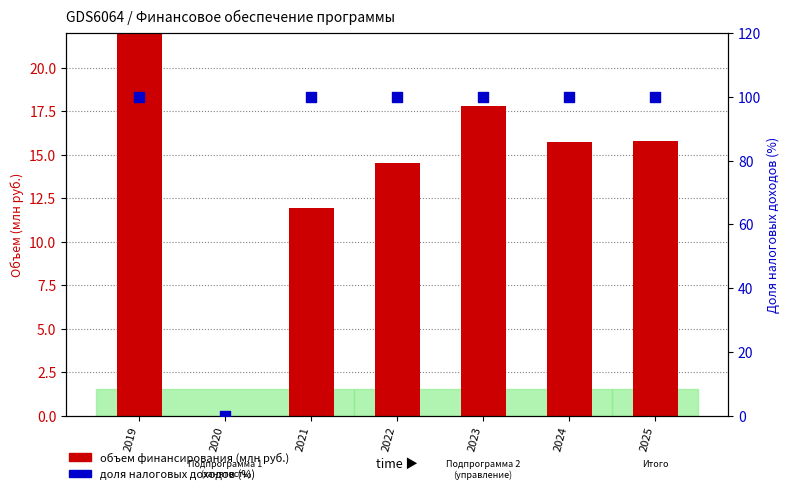

What are all the series names shown in the legend?

объем финансирования (млн руб.), доля налоговых доходов (%)